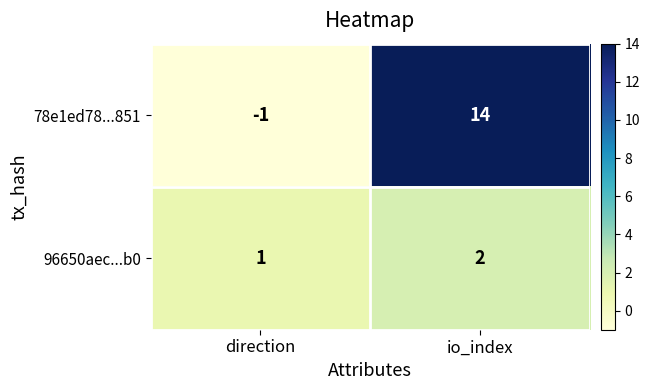

The value of 96650aec...b0 at direction is 1. True or false?

True